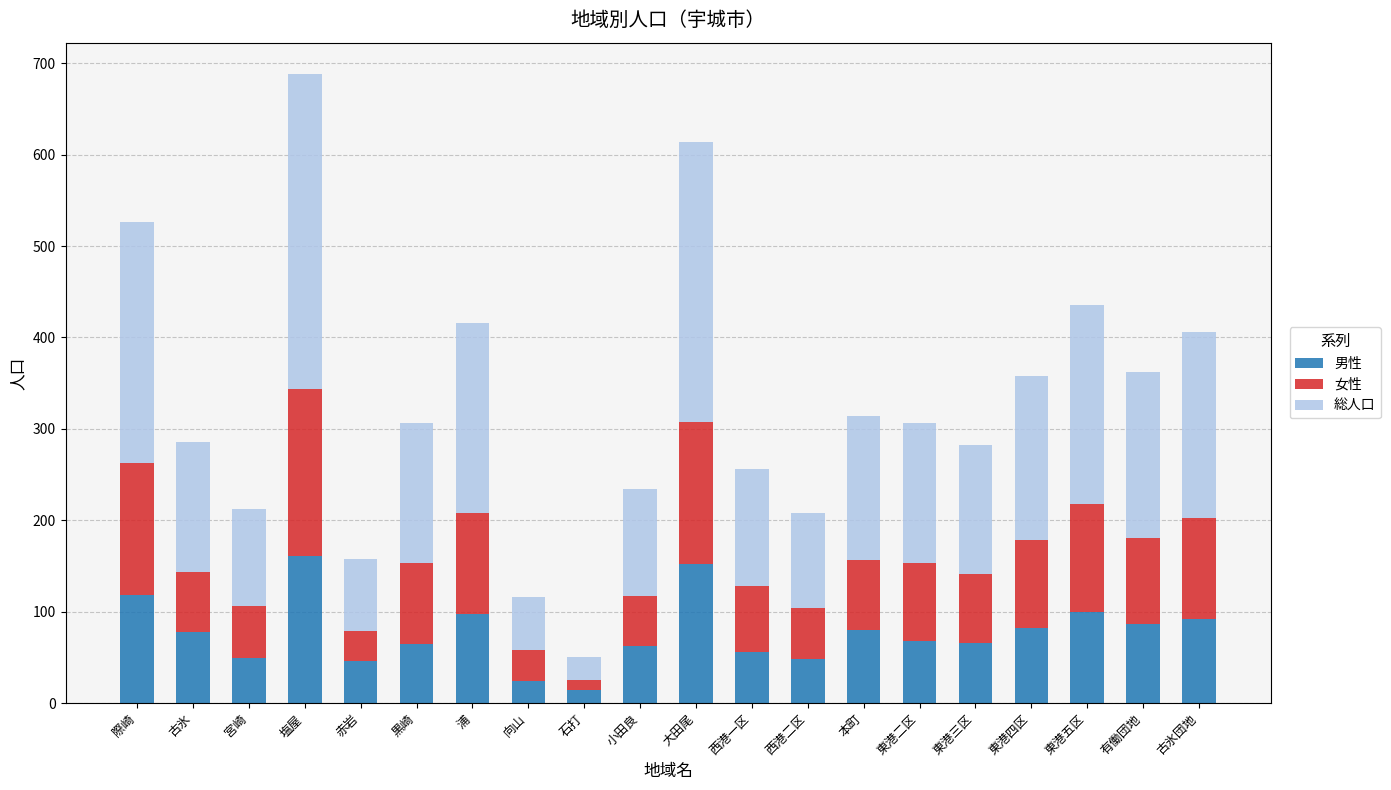

Is it true that 男性 equals 98 at 東港二区?

False